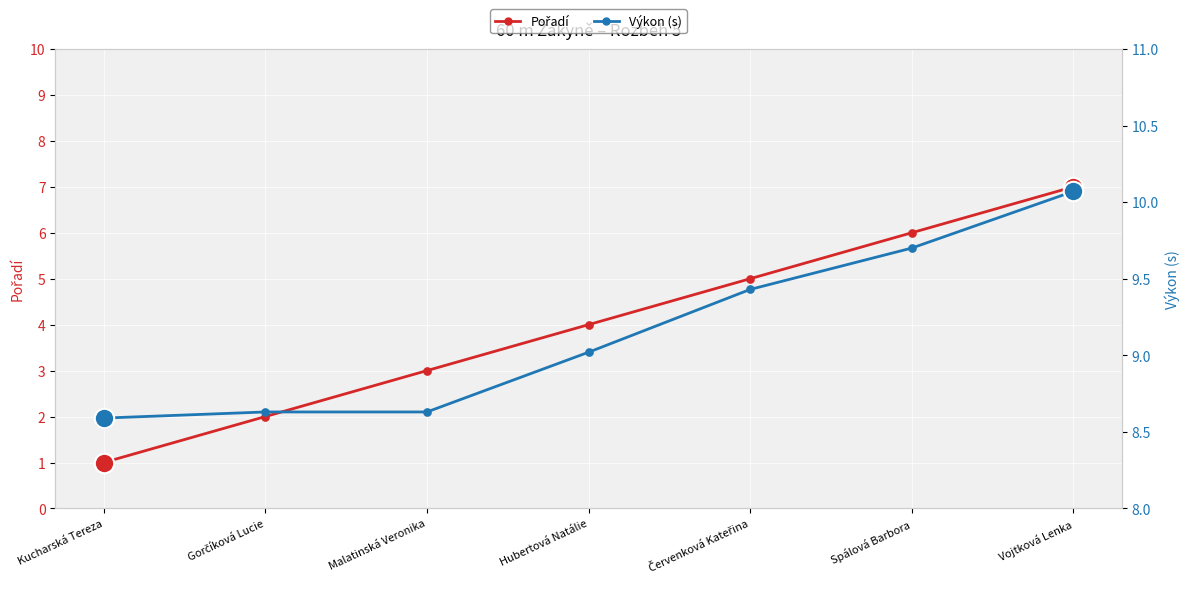

At which category is the sum across all series the highest?

Vojtková Lenka